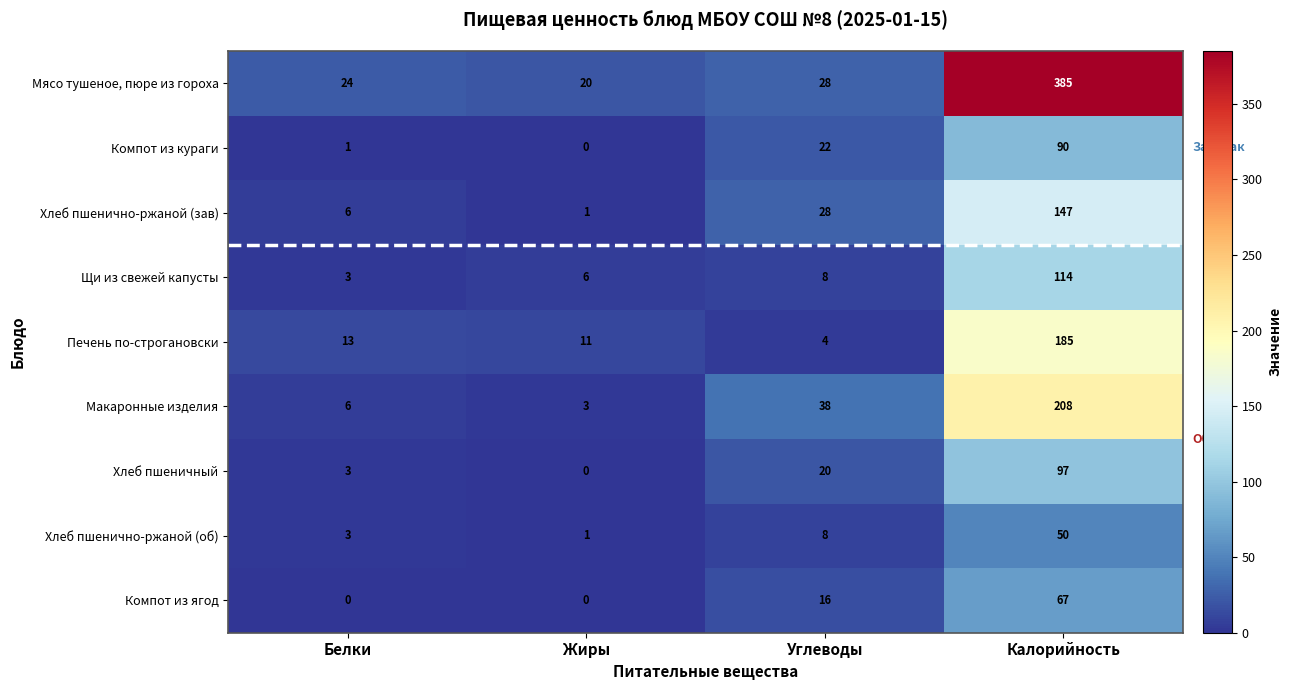

Which series has the largest total across all categories?

Мясо тушеное, пюре из гороха